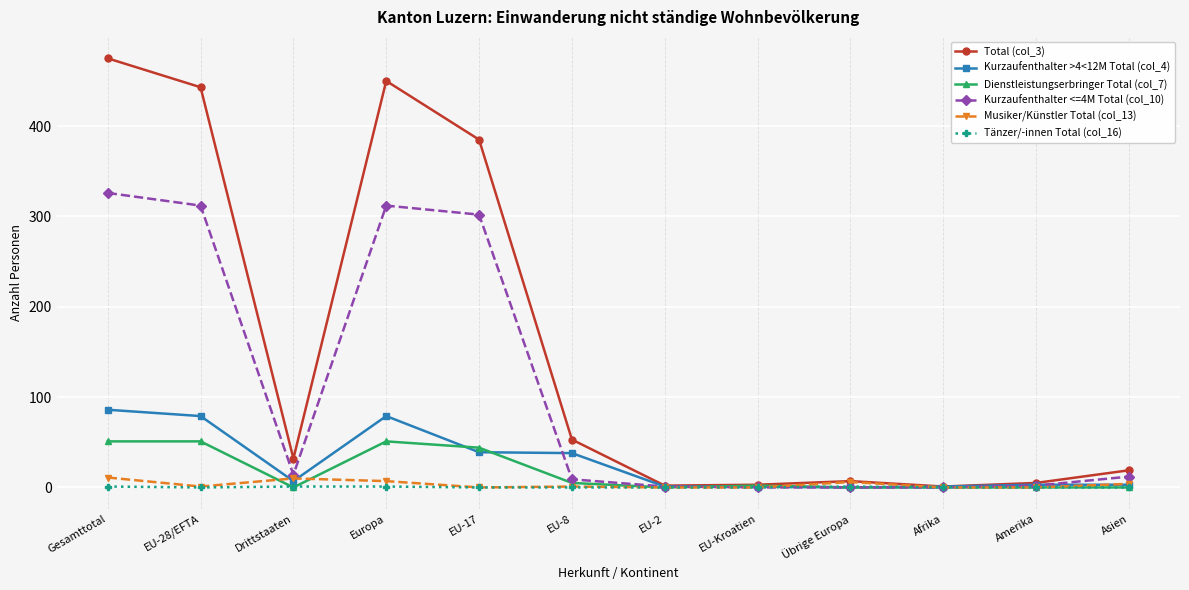

How many series are shown in this chart?

6